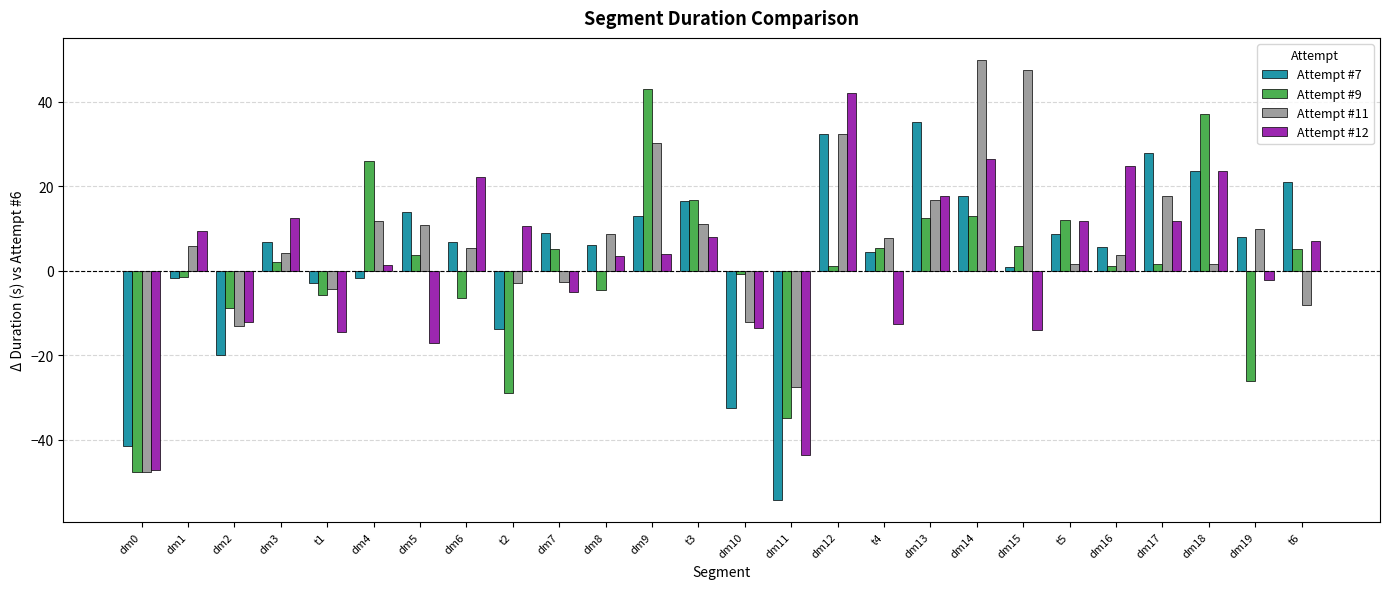

Rank the series by their maximum value, from lowest to highest.

Attempt #7, Attempt #12, Attempt #9, Attempt #11